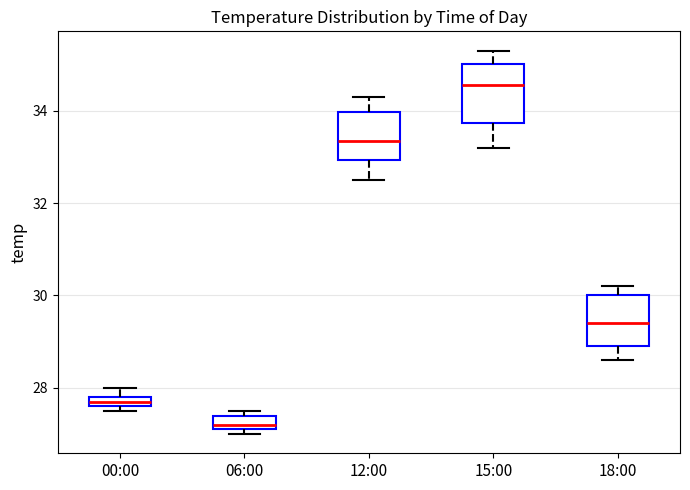

Which box's median line is the lowest?

06:00